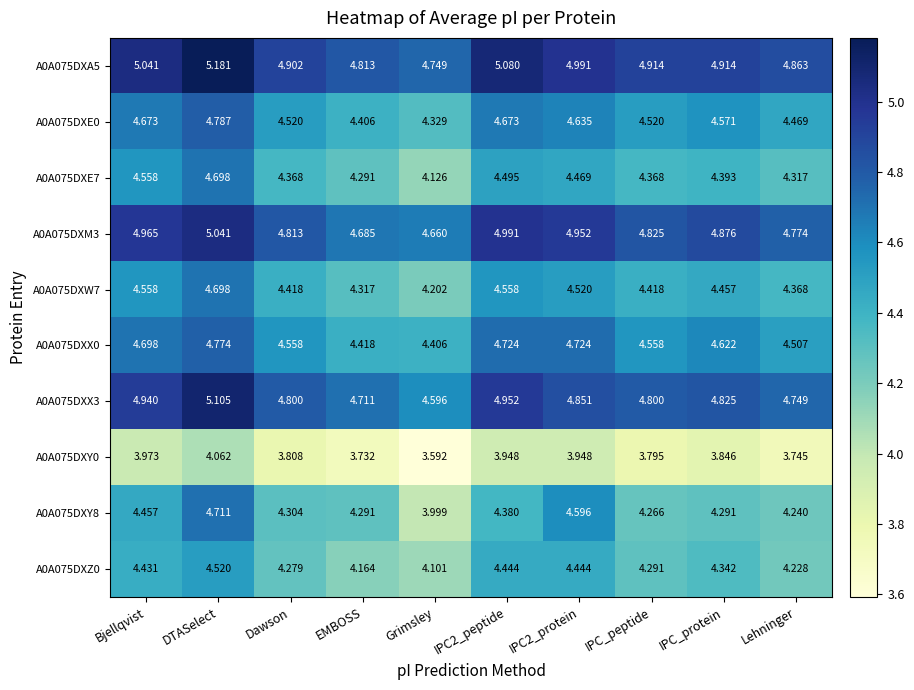

Which category has the lowest value in the A0A075DXA5 series?

Grimsley